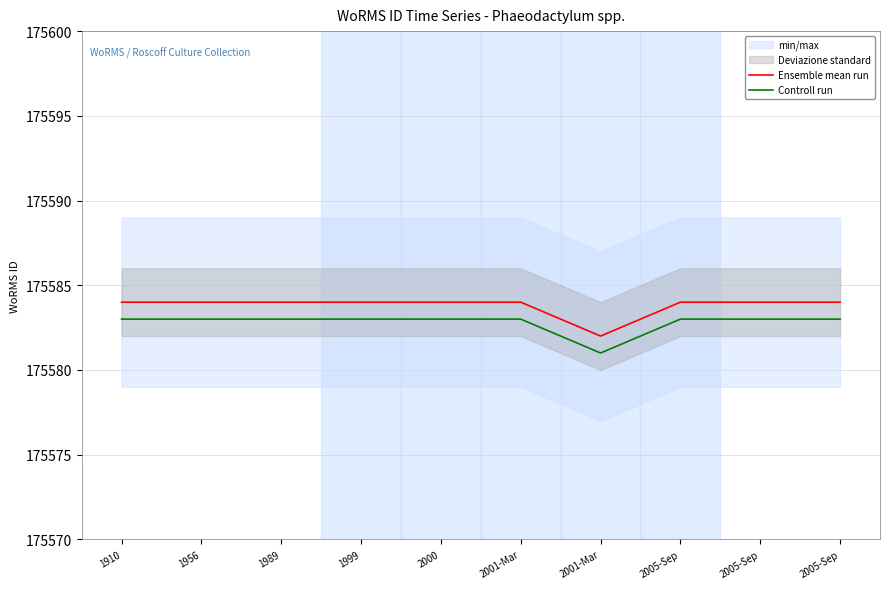

Count the Controll run values in the range 175583 to 175584.

9